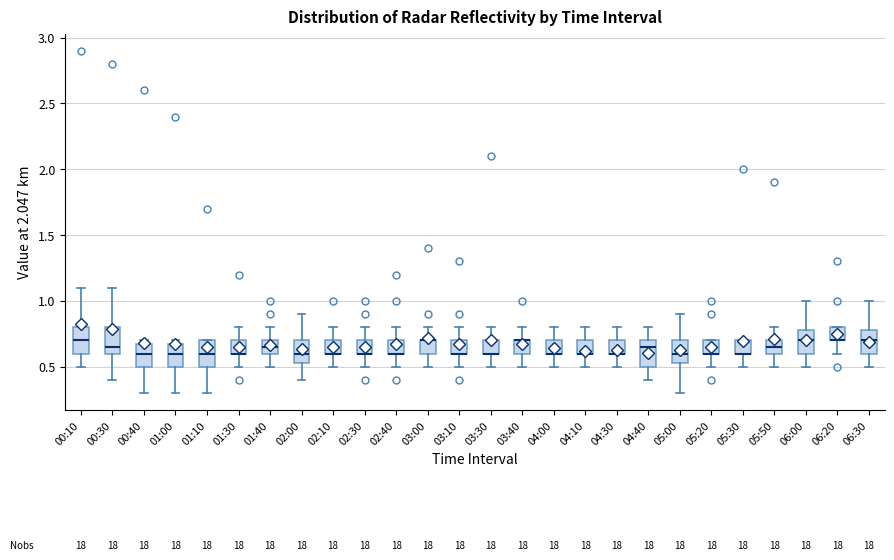

Reading left to right, transcribe this box plot: for each box, give where its median line is, the range the box spans, and where its two whiskers end, as read against the y-axis. The values are not printed on the chart, so give them approximately, as read against the axis.

00:10: median 0.70, box 0.60 to 0.80, whiskers 0.50 to 1.10
00:30: median 0.65, box 0.60 to 0.80, whiskers 0.40 to 1.10
00:40: median 0.60, box 0.50 to 0.70, whiskers 0.30 to 0.70 (just above the box's upper edge)
01:00: median 0.60, box 0.50 to 0.70, whiskers 0.30 to 0.70 (just above the box's upper edge)
01:10: median 0.60, box 0.50 to 0.70, whiskers 0.30 to 0.70
01:30: median 0.60 (drawn on the box's lower edge), box 0.60 to 0.70, whiskers 0.50 to 0.80
01:40: median 0.65, box 0.60 to 0.70, whiskers 0.50 to 0.80
02:00: median 0.60, box 0.55 to 0.70, whiskers 0.40 to 0.90
02:10: median 0.60 (drawn on the box's lower edge), box 0.60 to 0.70, whiskers 0.50 to 0.80
02:30: median 0.60 (drawn on the box's lower edge), box 0.60 to 0.70, whiskers 0.50 to 0.80
02:40: median 0.60 (drawn on the box's lower edge), box 0.60 to 0.70, whiskers 0.50 to 0.80
03:00: median 0.70 (drawn on the box's upper edge), box 0.60 to 0.70, whiskers 0.50 to 0.80
03:10: median 0.60 (drawn on the box's lower edge), box 0.60 to 0.70, whiskers 0.50 to 0.80
03:30: median 0.60 (drawn on the box's lower edge), box 0.60 to 0.70, whiskers 0.50 to 0.80
03:40: median 0.70 (drawn on the box's upper edge), box 0.60 to 0.70, whiskers 0.50 to 0.80
04:00: median 0.60 (drawn on the box's lower edge), box 0.60 to 0.70, whiskers 0.50 to 0.80
04:10: median 0.60 (drawn on the box's lower edge), box 0.60 to 0.70, whiskers 0.50 to 0.80
04:30: median 0.60 (drawn on the box's lower edge), box 0.60 to 0.70, whiskers 0.50 to 0.80
04:40: median 0.65, box 0.50 to 0.70, whiskers 0.40 to 0.80
05:00: median 0.60, box 0.55 to 0.70, whiskers 0.30 to 0.90
05:20: median 0.60 (drawn on the box's lower edge), box 0.60 to 0.70, whiskers 0.50 to 0.70
05:30: median 0.60 (drawn on the box's lower edge), box 0.60 to 0.70, whiskers 0.50 to 0.70
05:50: median 0.65, box 0.60 to 0.70, whiskers 0.50 to 0.80
06:00: median 0.70, box 0.60 to 0.80, whiskers 0.50 to 1.00
06:20: median 0.70 (drawn on the box's lower edge), box 0.70 to 0.80, whiskers 0.60 to 0.80
06:30: median 0.70, box 0.60 to 0.80, whiskers 0.50 to 1.00